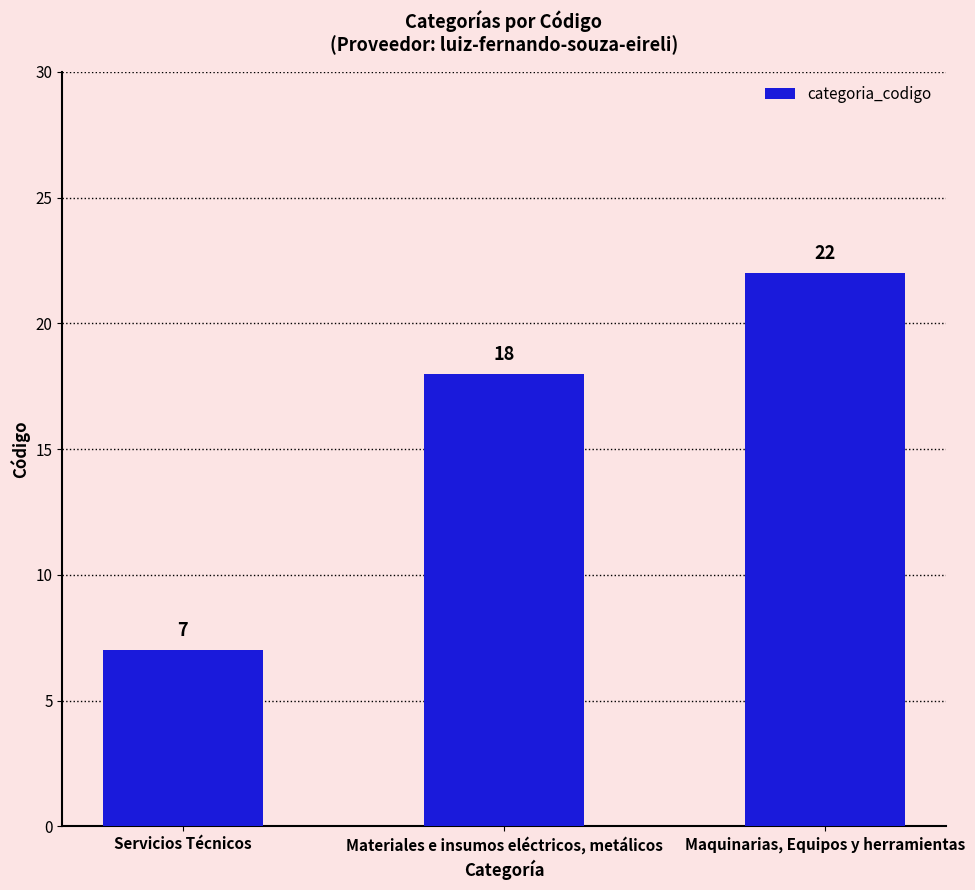

How many values are between 7 and 22?

3